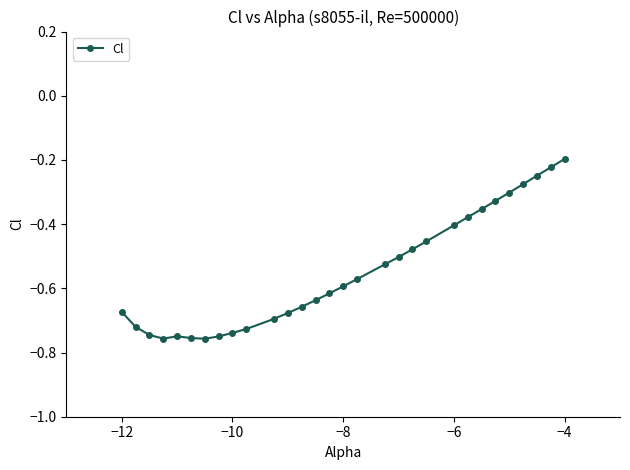

What is the difference between the maximum and minimum values?

0.6